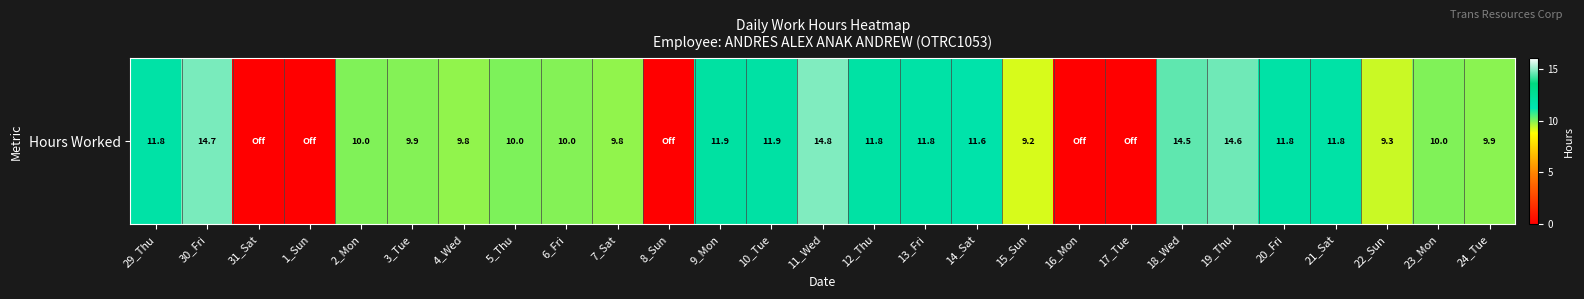

What is the maximum value shown in the chart?

14.8